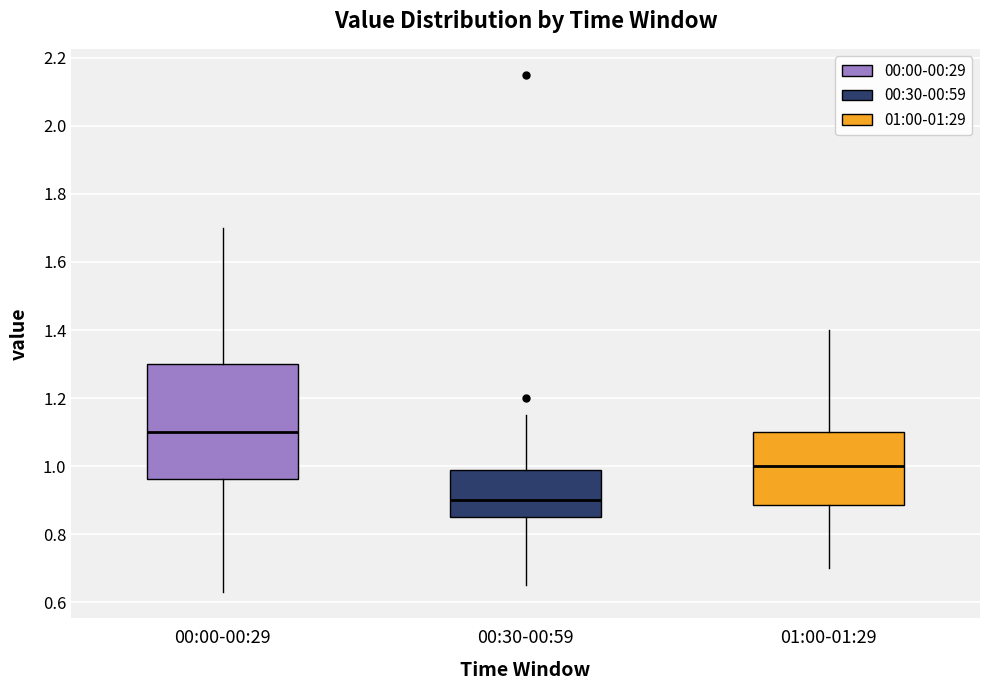

Reading left to right, transcribe this box plot: for each box, give where its median line is, the range the box spans, and where its two whiskers end, as read against the y-axis. The values are not printed on the chart, so give them approximately, as read against the axis.

00:00-00:29: median 1.10, box 0.96 to 1.30, whiskers 0.64 to 1.70
00:30-00:59: median 0.90, box 0.86 to 0.98, whiskers 0.66 to 1.16
01:00-01:29: median 1.00, box 0.88 to 1.10, whiskers 0.70 to 1.40